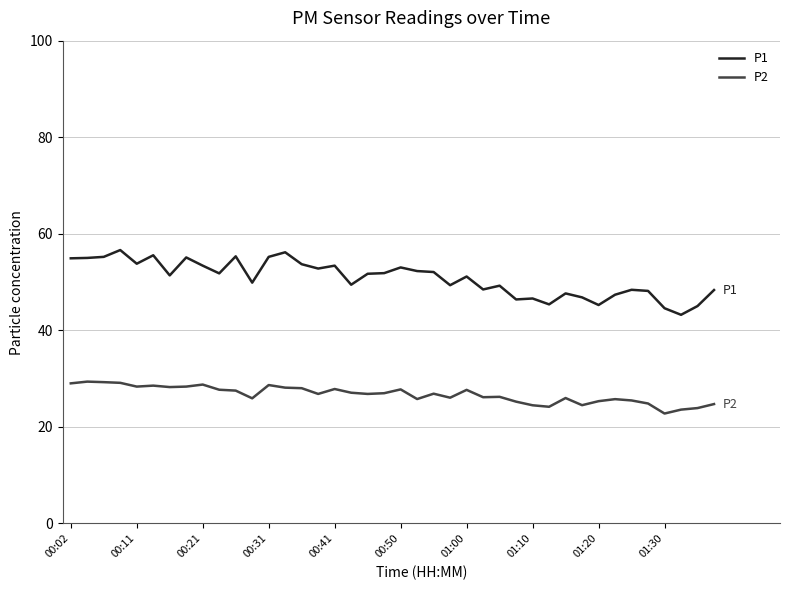

What are all the series names shown in the legend?

P1, P2